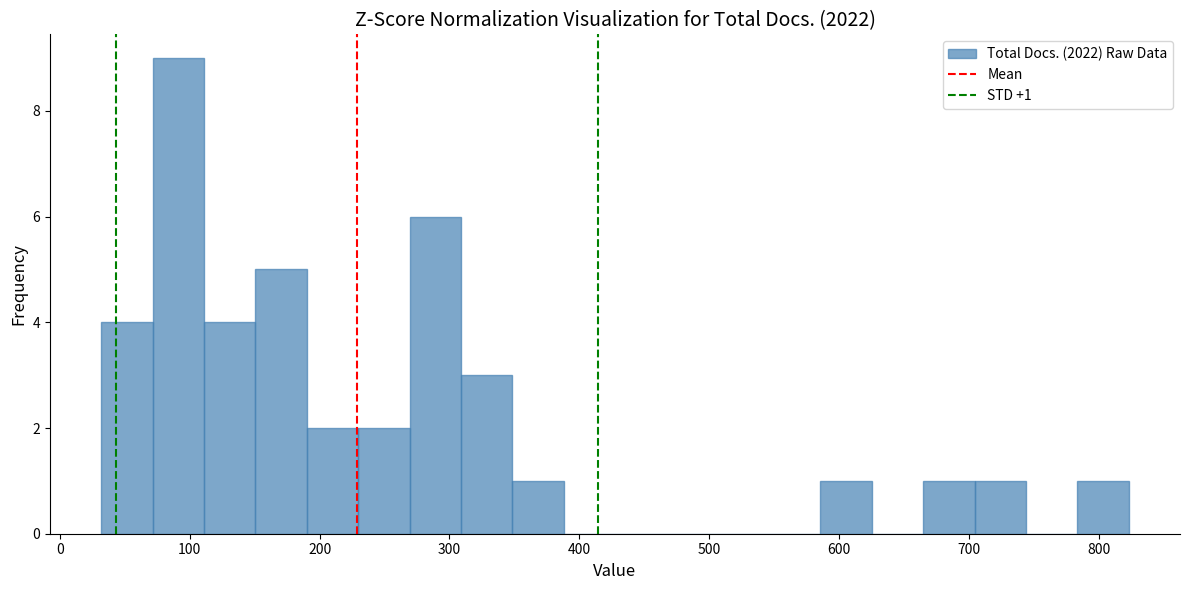

Around what value on the x-axis is the tallest bar? Give the approximate position of its centre, as read against the axis.

90